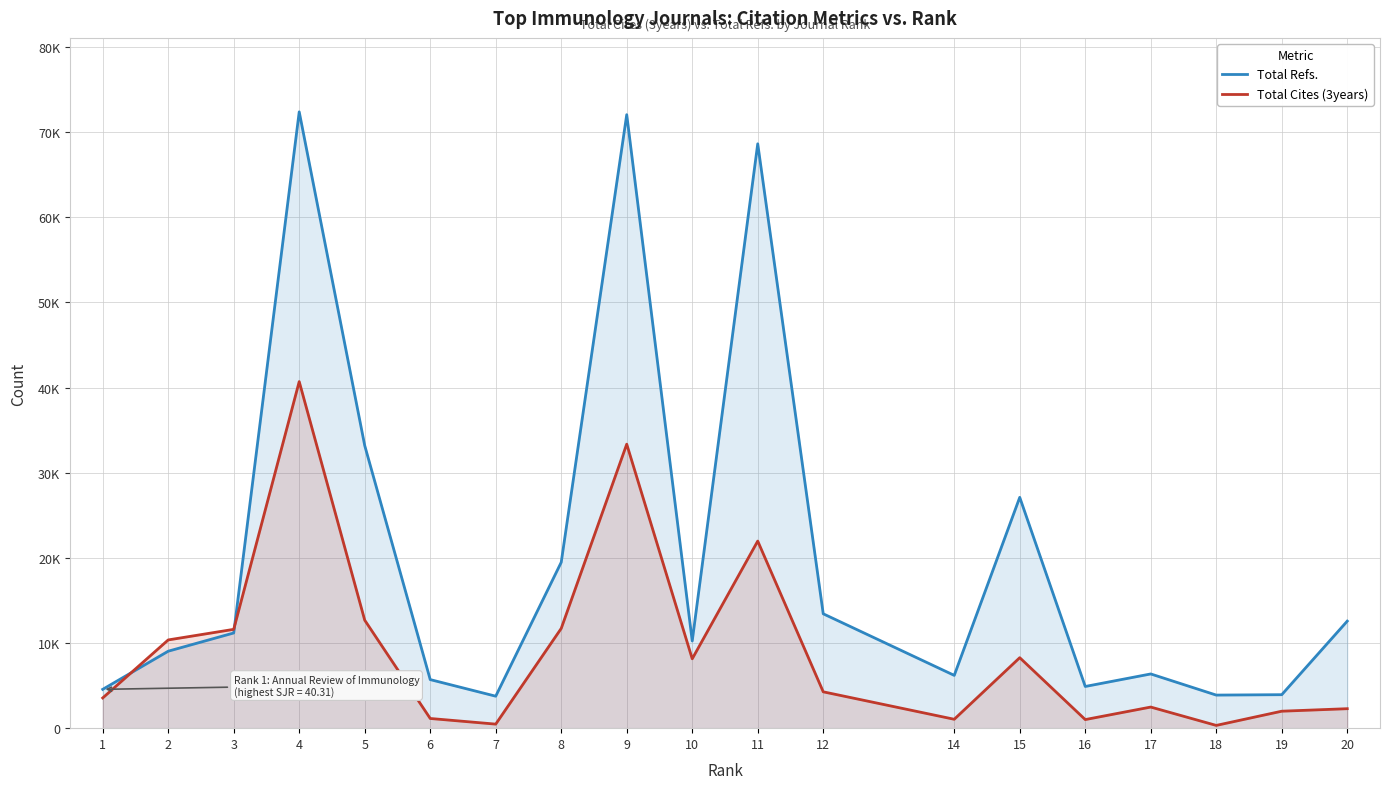

What are all the series names shown in the legend?

Total Refs., Total Cites (3years)